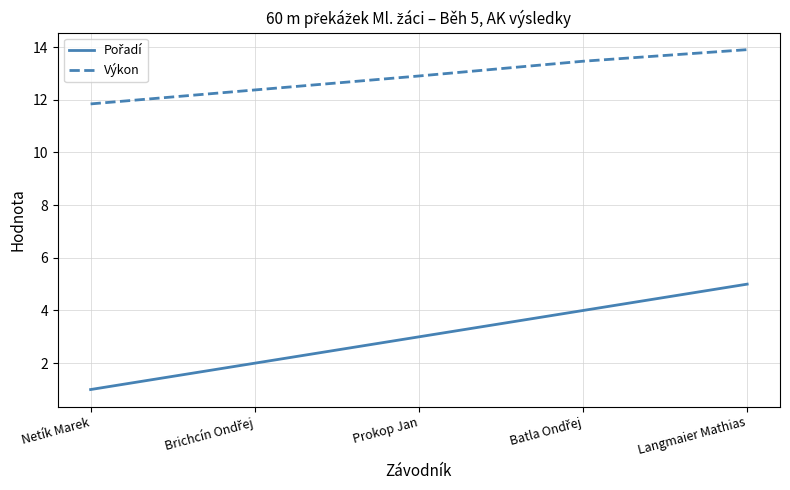

At which category does the chart reach its peak across all series?

Langmaier Mathias